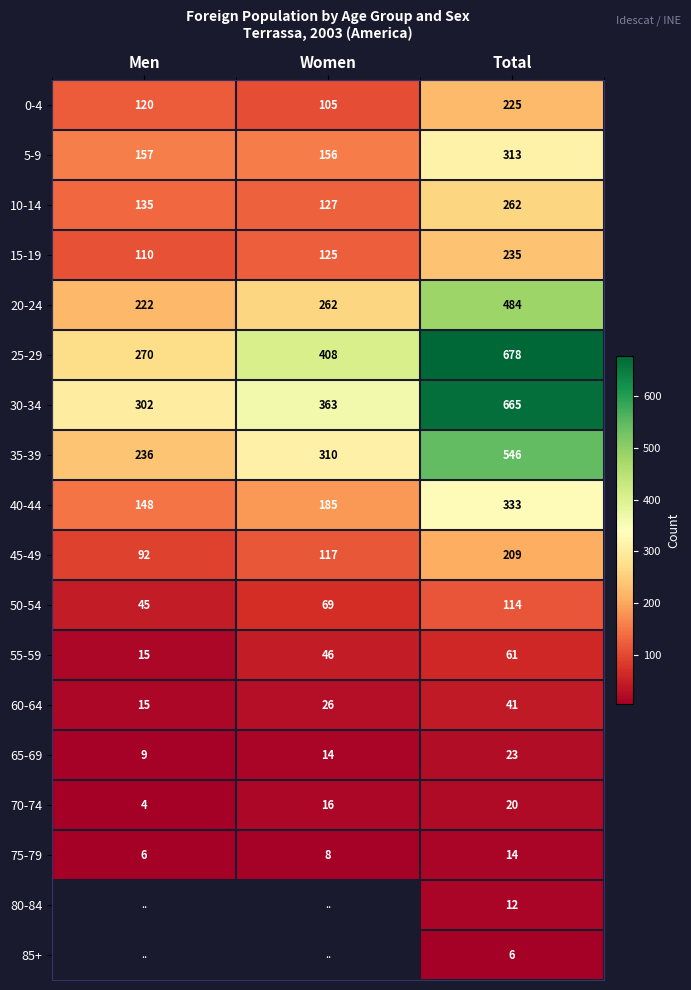

What is the greatest value displayed?

678.0